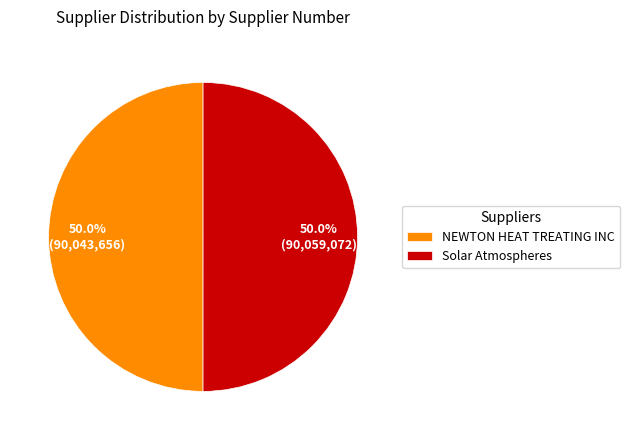

What percentage is NOT represented by NEWTON HEAT TREATING INC?

50.0%